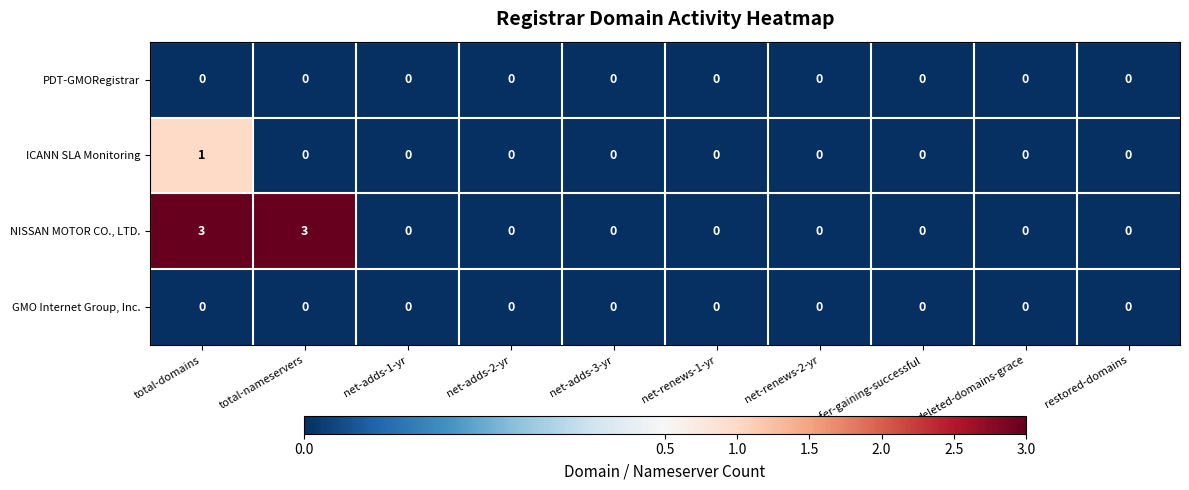

What is the sum of all NISSAN MOTOR CO., LTD. values?

6